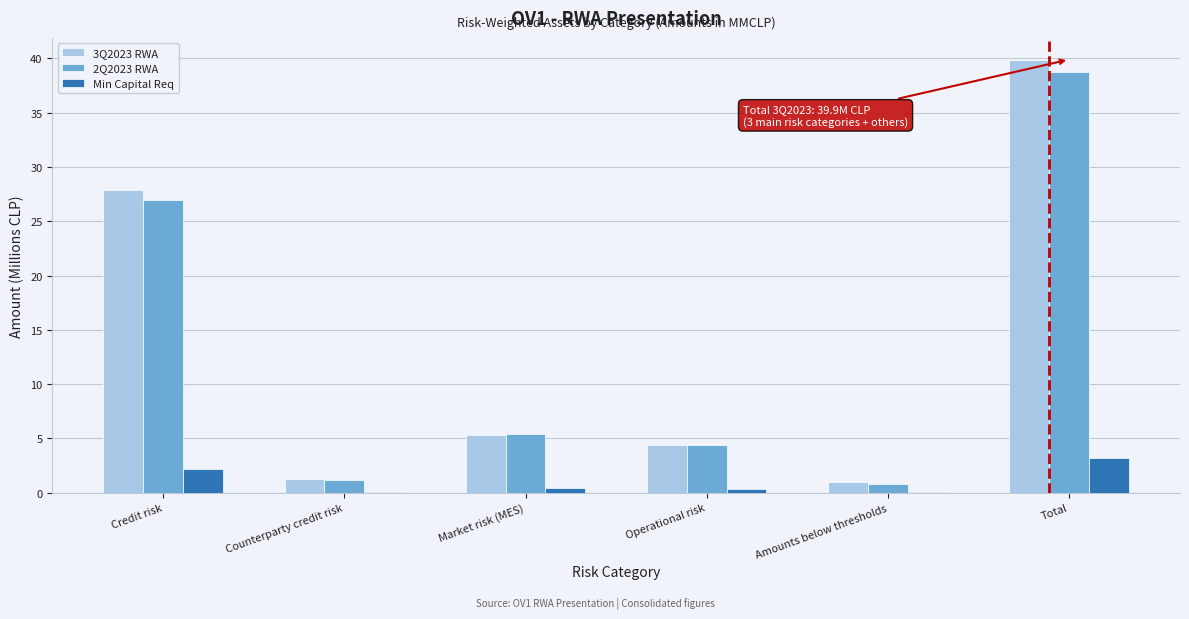

Reading left to right, extract all data points from this chart.

3Q2023 RWA: Credit risk=27.9	Counterparty credit risk=1.3	Market risk (MES)=5.3	Operational risk=4.4	Amounts below thresholds=1.0	Total=39.9
2Q2023 RWA: Credit risk=27.0	Counterparty credit risk=1.1	Market risk (MES)=5.4	Operational risk=4.4	Amounts below thresholds=0.8	Total=38.8
Min Capital Req: Credit risk=2.2	Counterparty credit risk=0.1	Market risk (MES)=0.4	Operational risk=0.4	Amounts below thresholds=0.1	Total=3.2